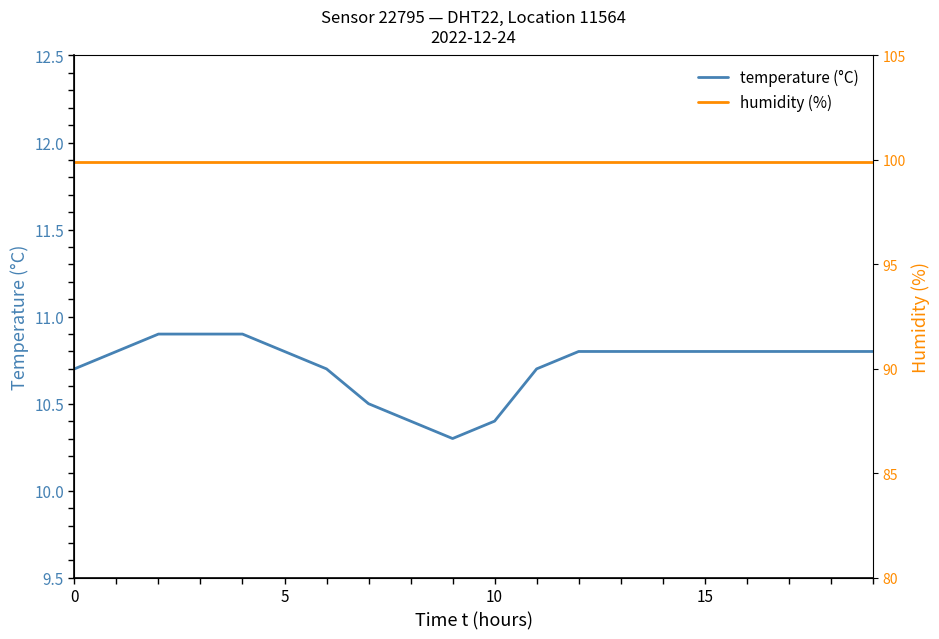

What is the minimum value for temperature (°C)?

10.3